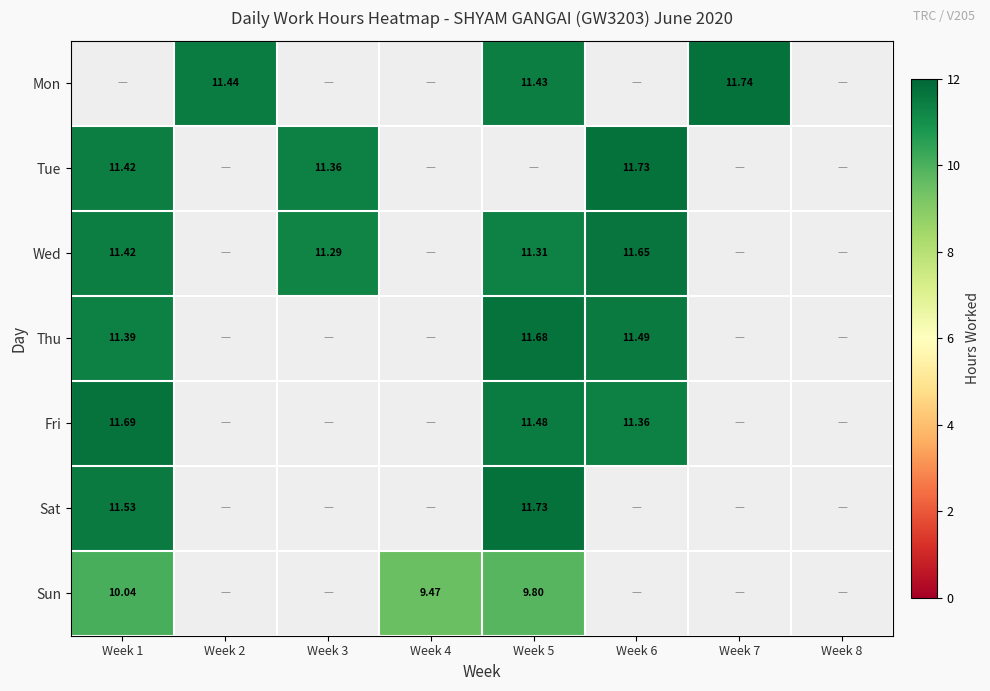

How many distinct data groups are displayed?

7